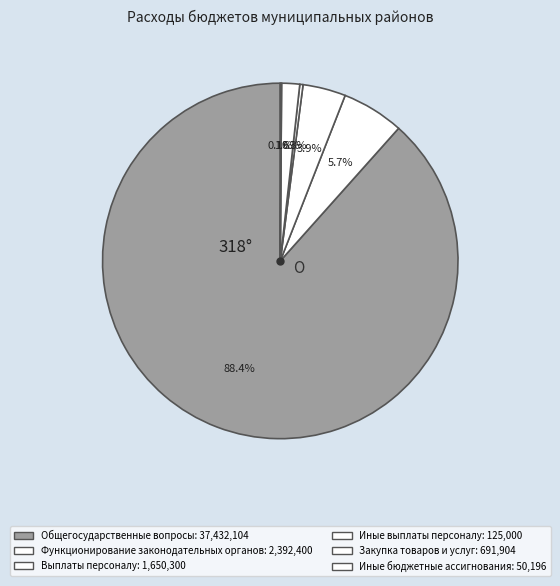

What percentage is the Общегосударственные вопросы slice, to the nearest percent?

88%